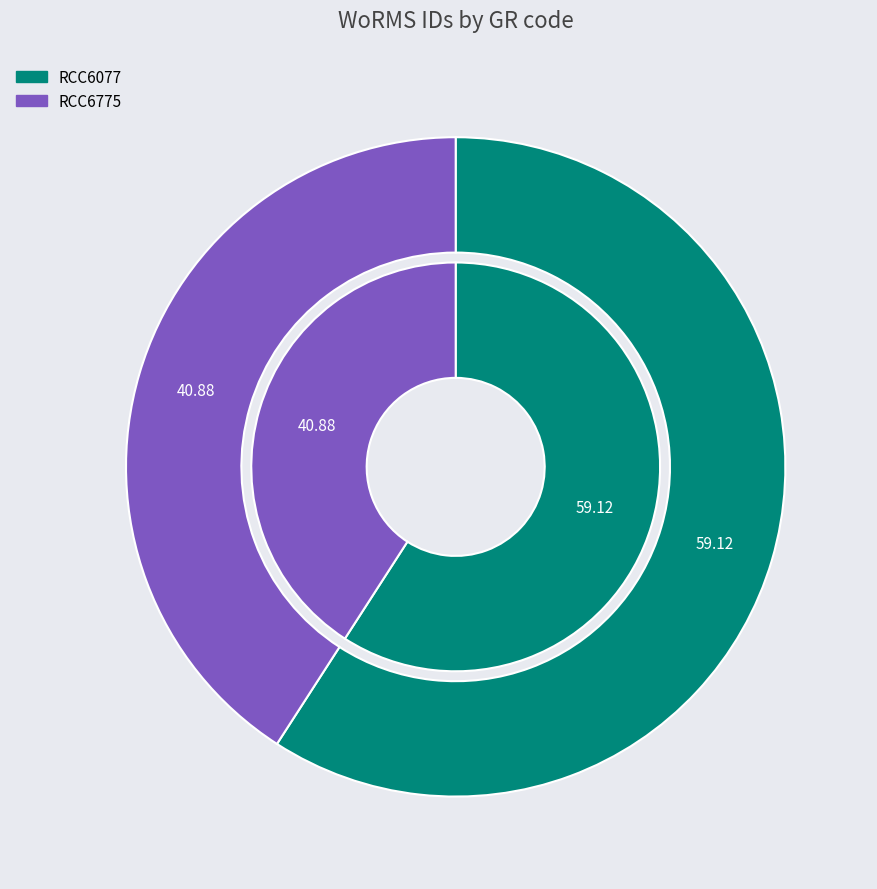

To the nearest percent, what is the difference between the RCC6077 and RCC6775 slice percentages?

18%